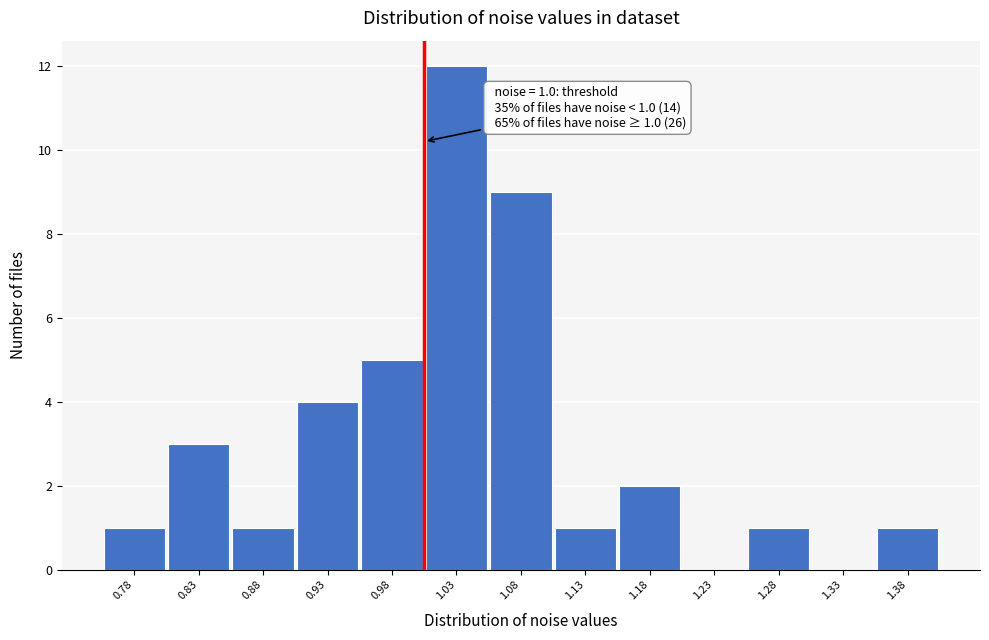

Which range on the x-axis has the tallest bar?

1.00 to 1.05